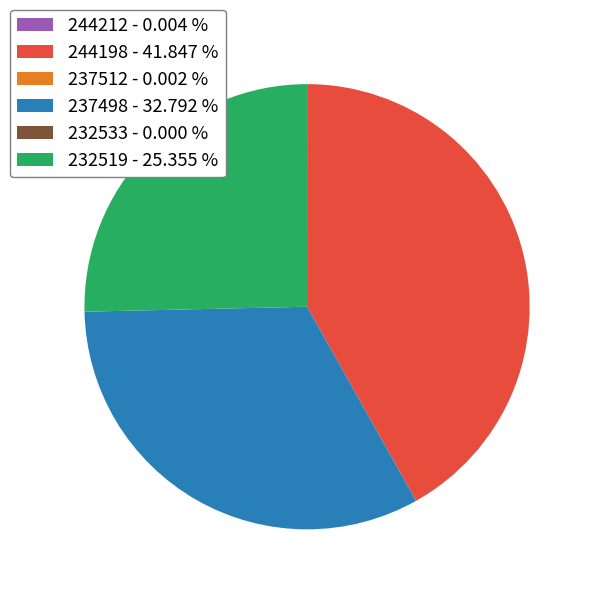

Do 232519 - 25.355 % and 237498 - 32.792 % together represent more than half of the pie?

Yes